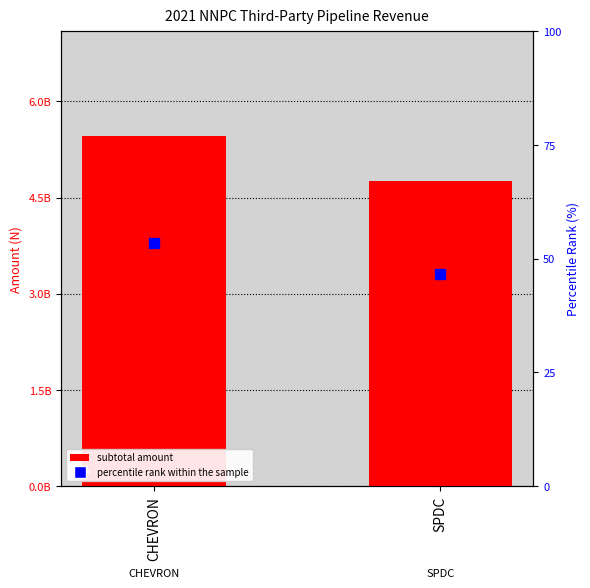

Is the value of percentile rank within the sample at SPDC greater than the value of subtotal amount at SPDC?

No